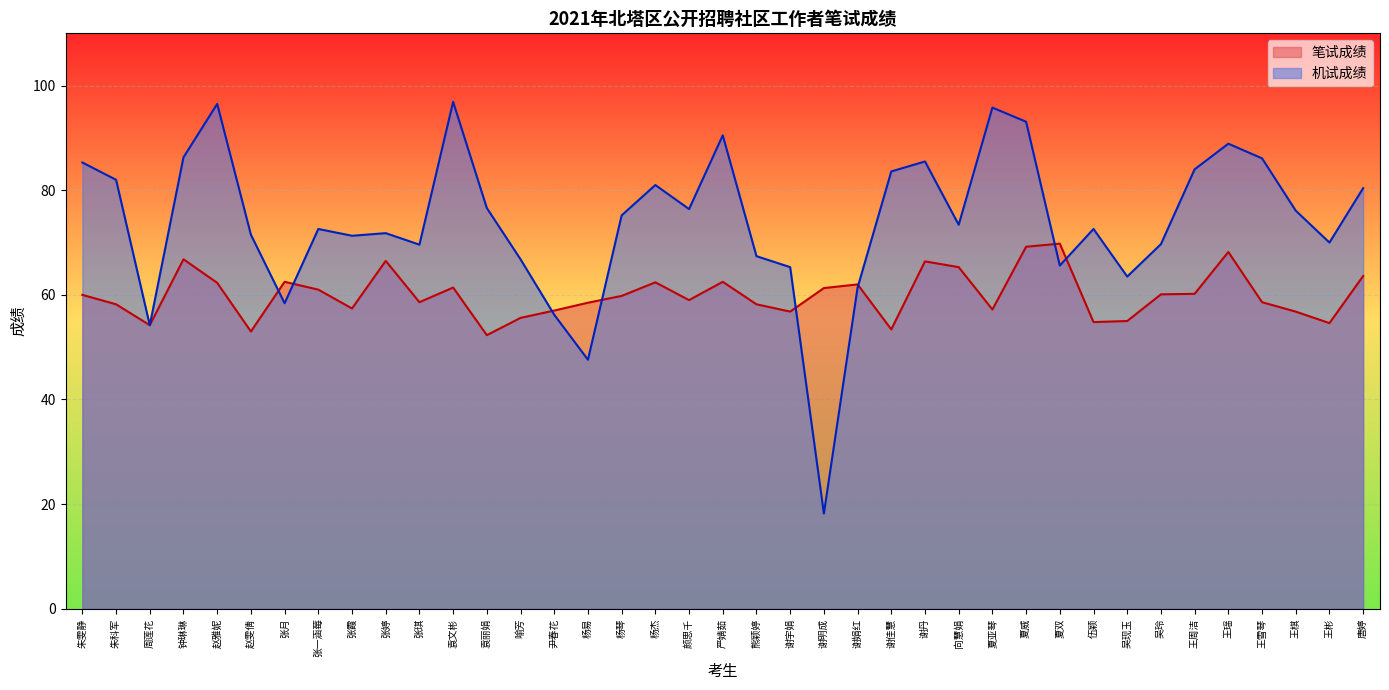

Which category has the highest value in the 机试成绩 series?

袁文彬